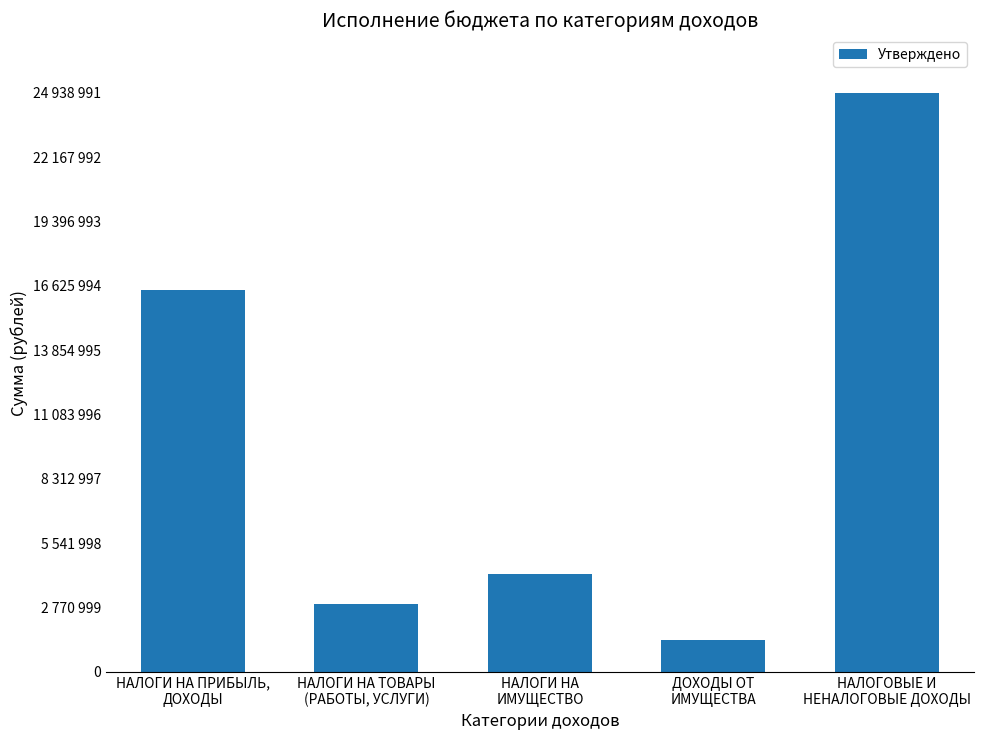

Does the chart contain stacked bars?

No